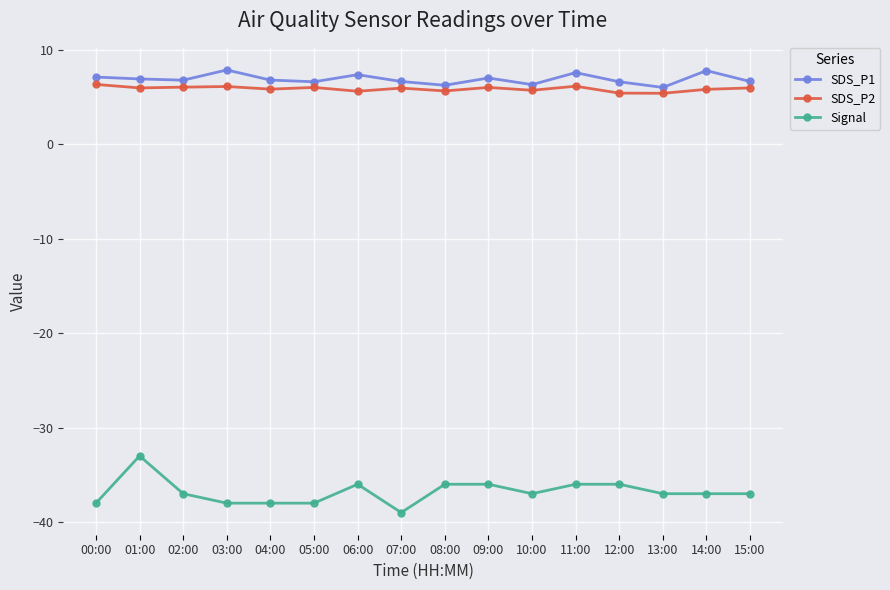

What are all the series names shown in the legend?

SDS_P1, SDS_P2, Signal